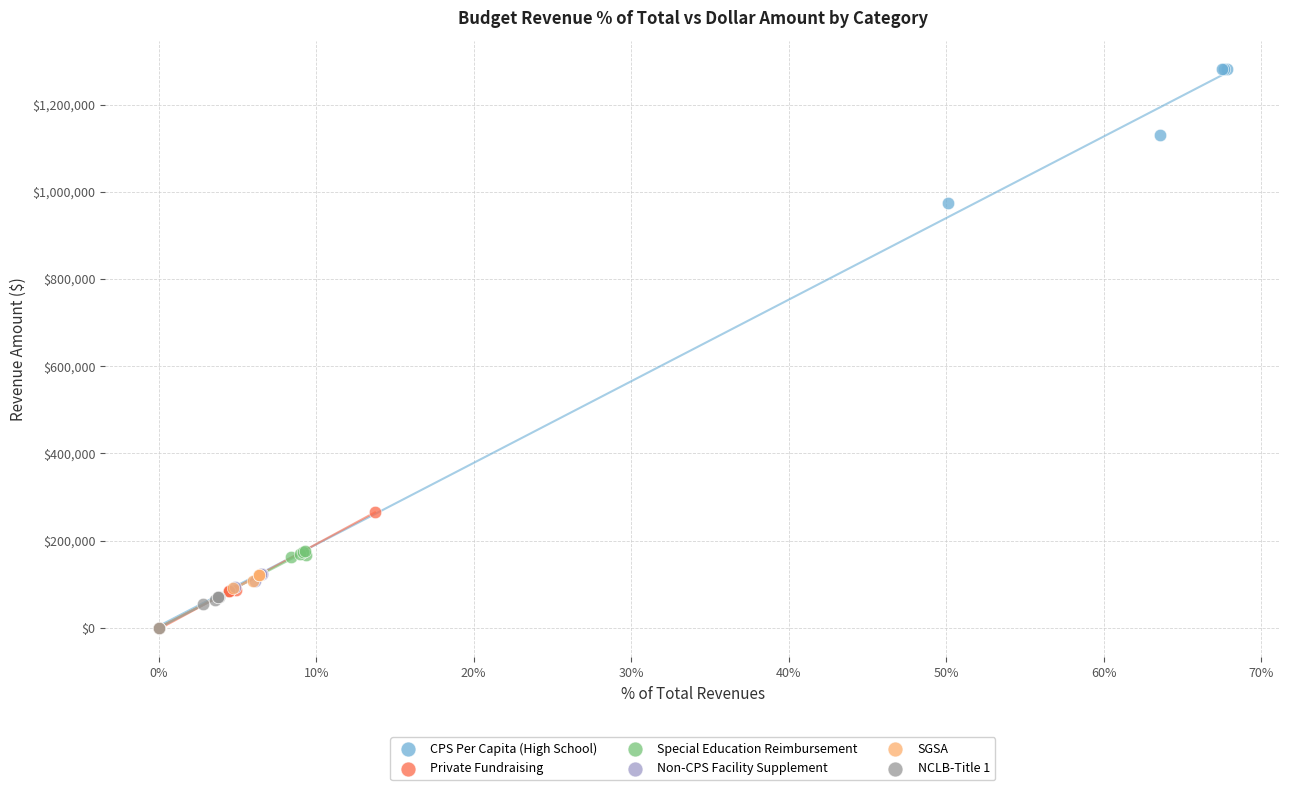

Which series reaches the maximum Y coordinate?

CPS Per Capita (High School)